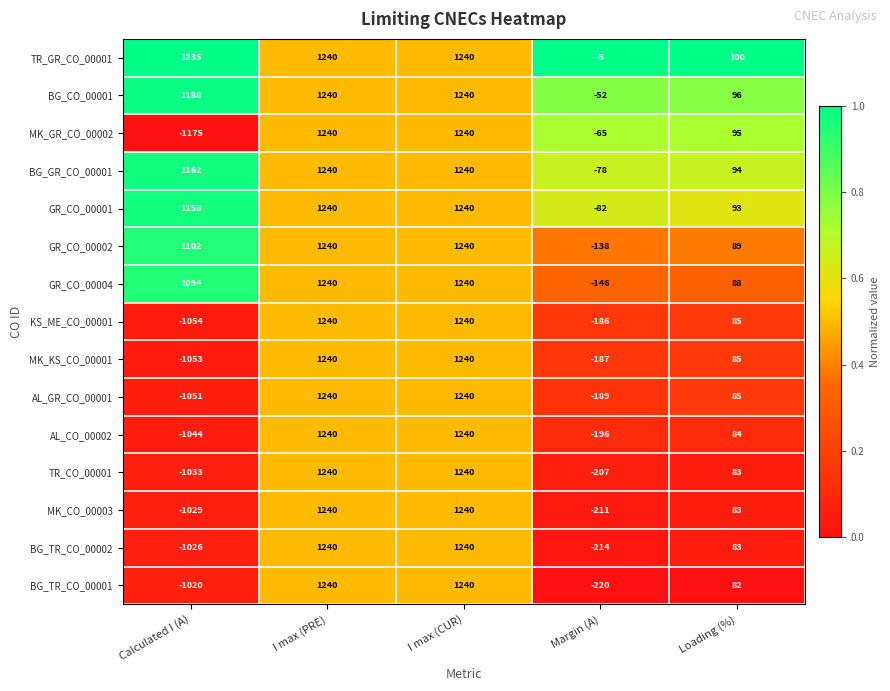

Count the BG_TR_CO_00002 values in the range -214 to 1240.

4